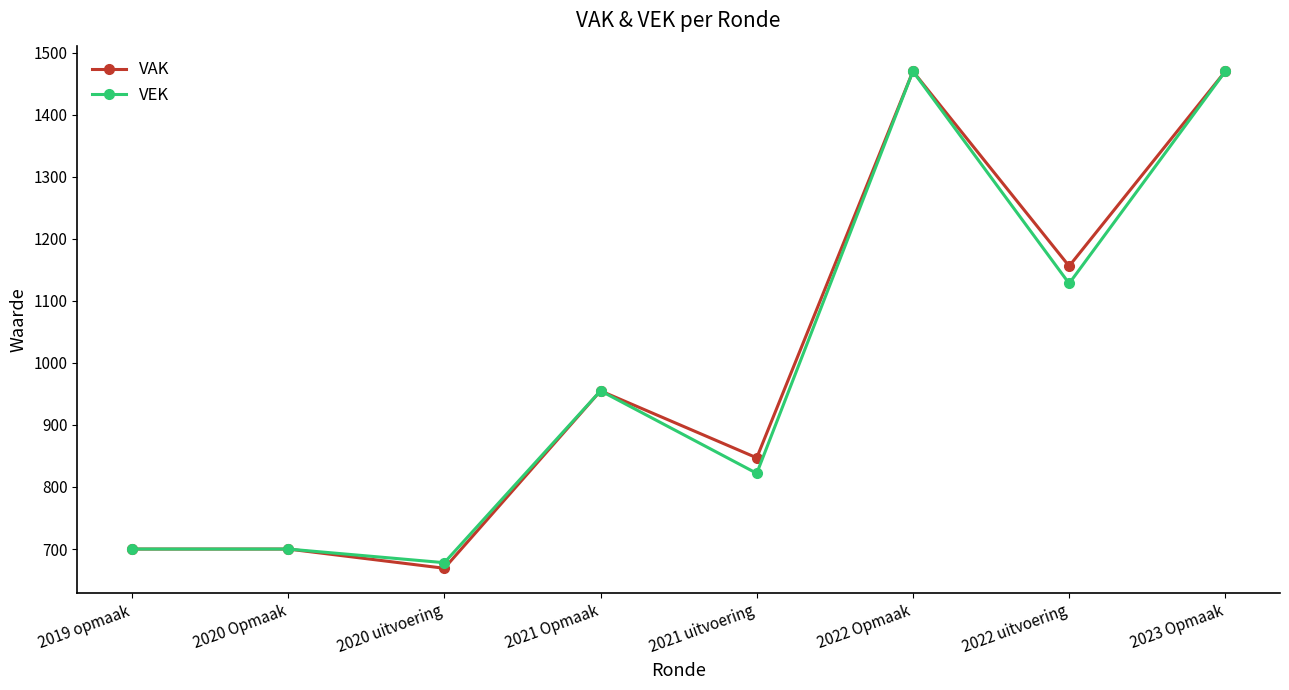

At which category does the chart reach its minimum across all series?

2020 uitvoering